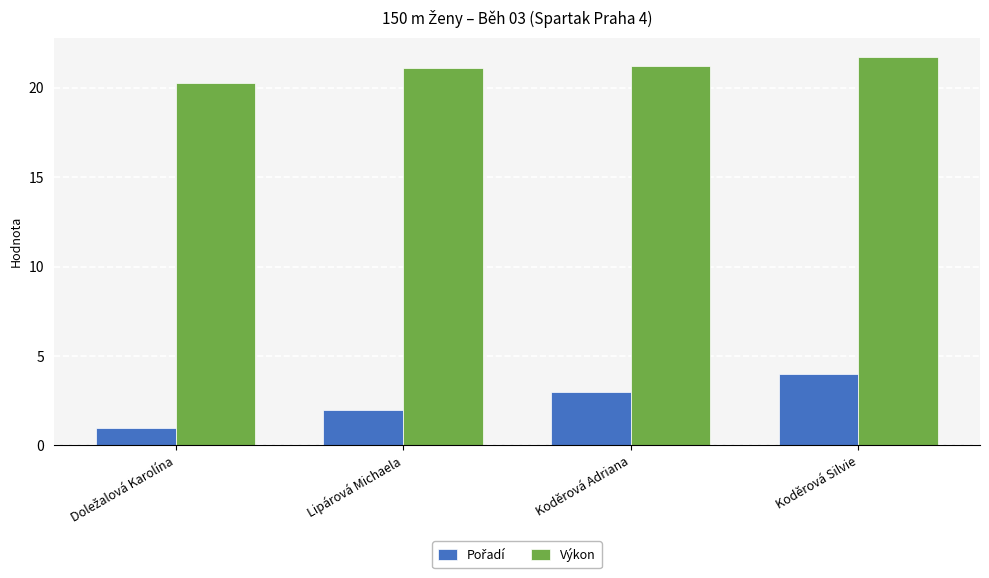

How many bars are there in total?

8